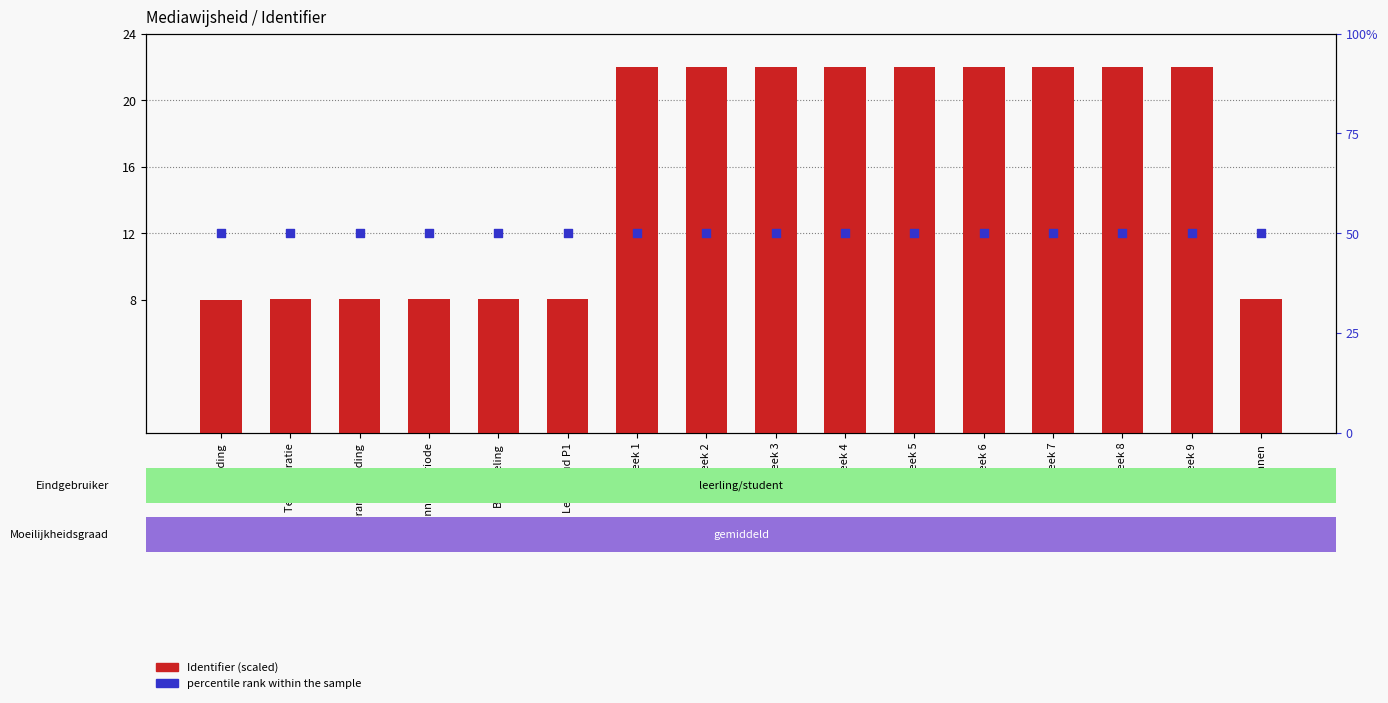

Which series has the widest spread of Y values?

Identifier